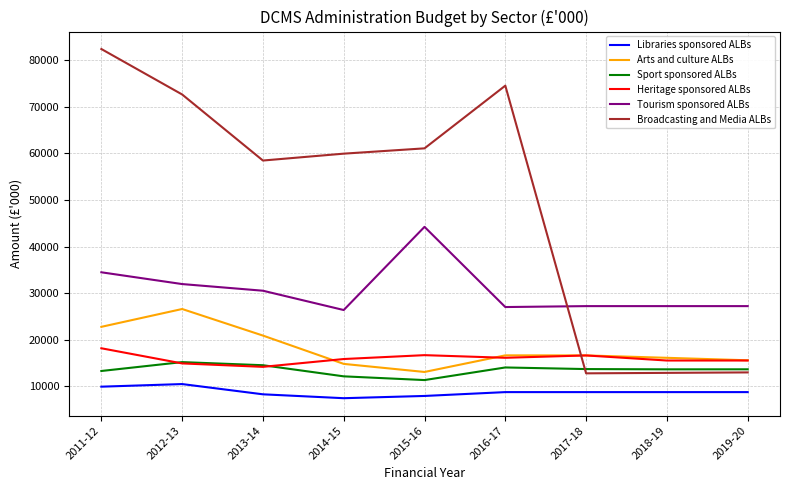

Which series has the widest spread of values?

Broadcasting and Media ALBs